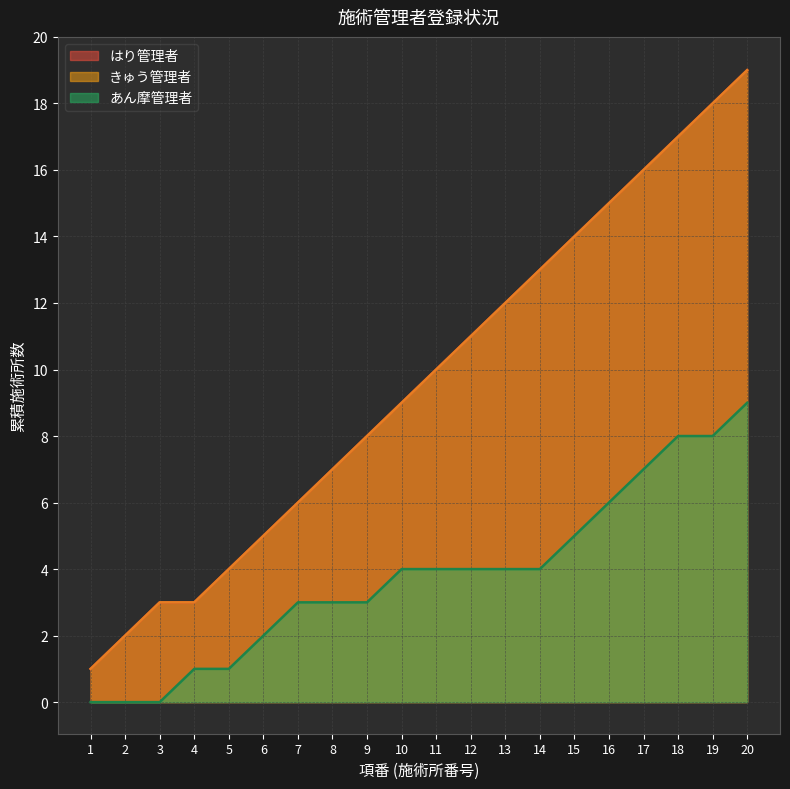

What is the maximum value for きゅう管理者?

19